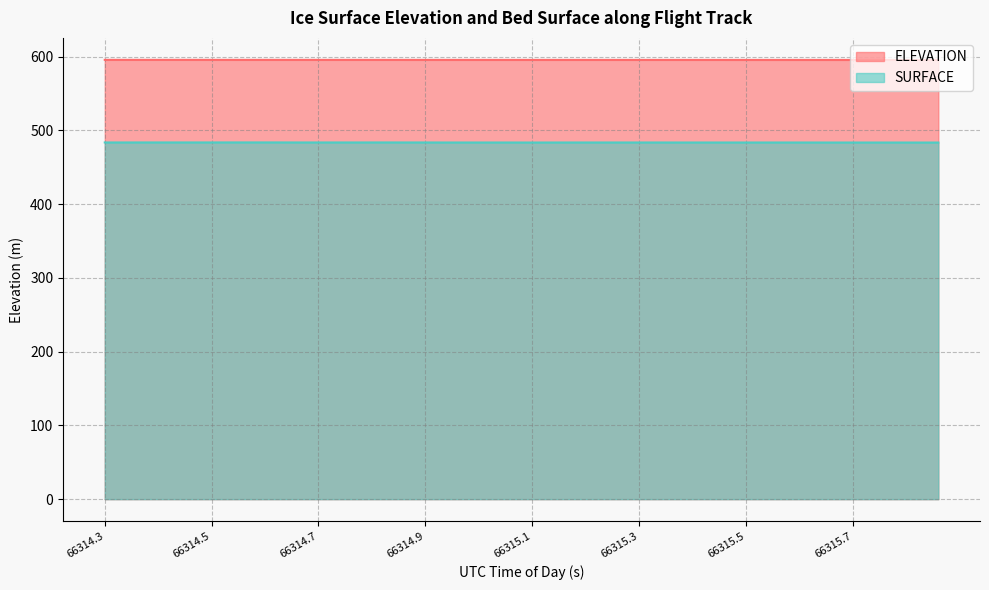

What is the value of the ELEVATION point at the 1st from the left?

595.7